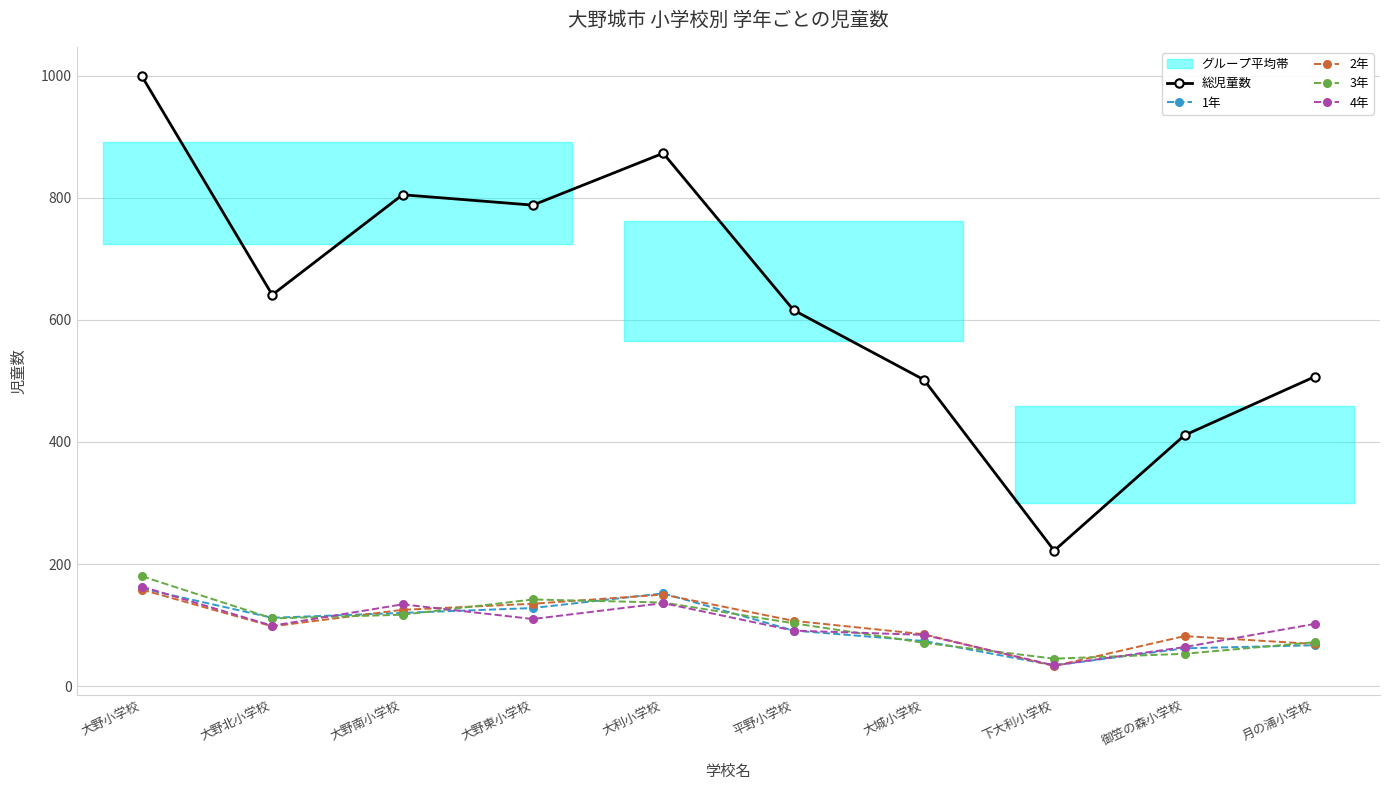

How many lines are shown in the chart?

5